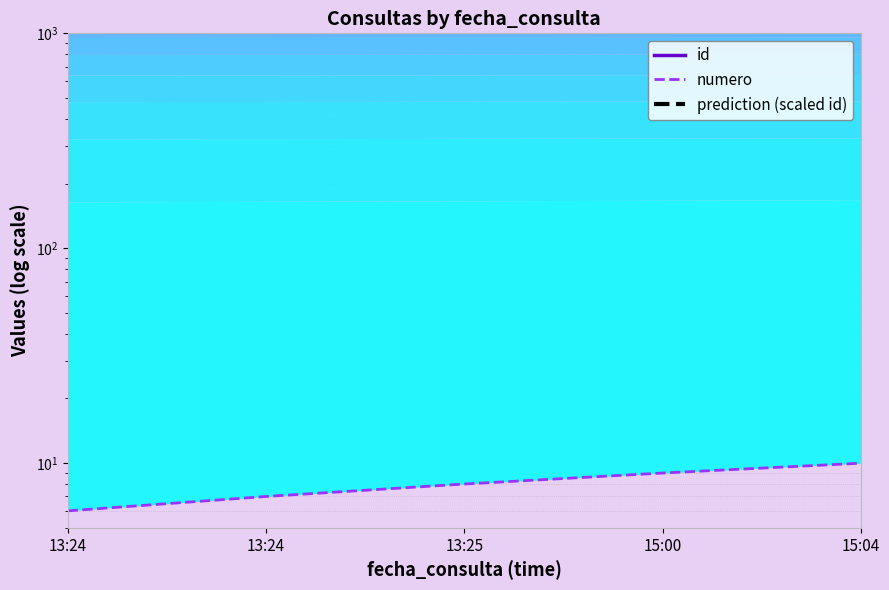

Which has a higher value, 13:24 or 13:25?

13:25